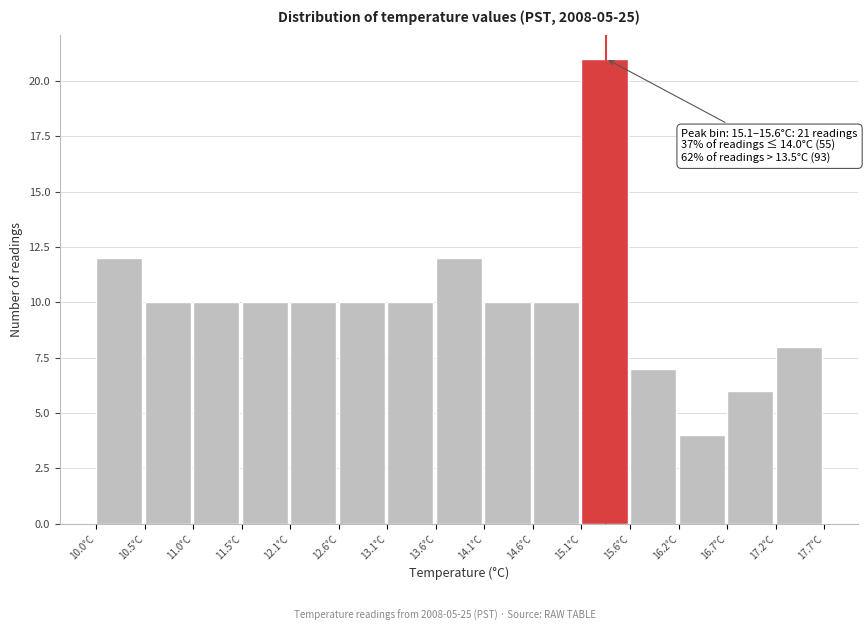

Which range on the x-axis has the tallest bar?

15.1 to 15.6